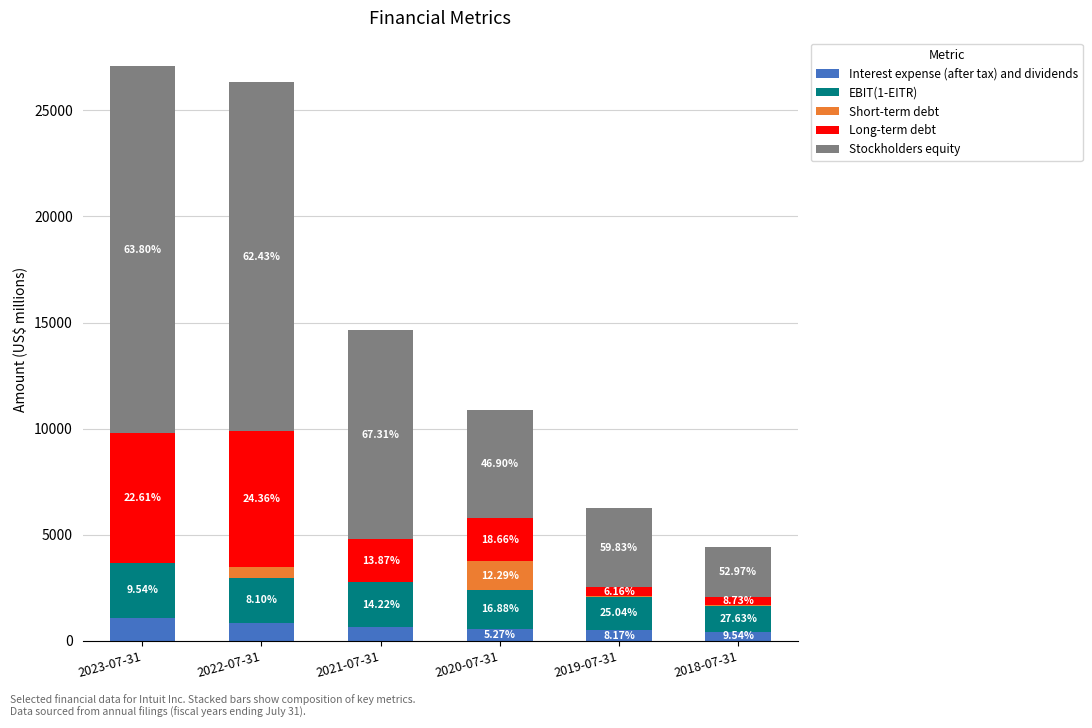

Are the bars grouped side by side (vs. stacked)?

No